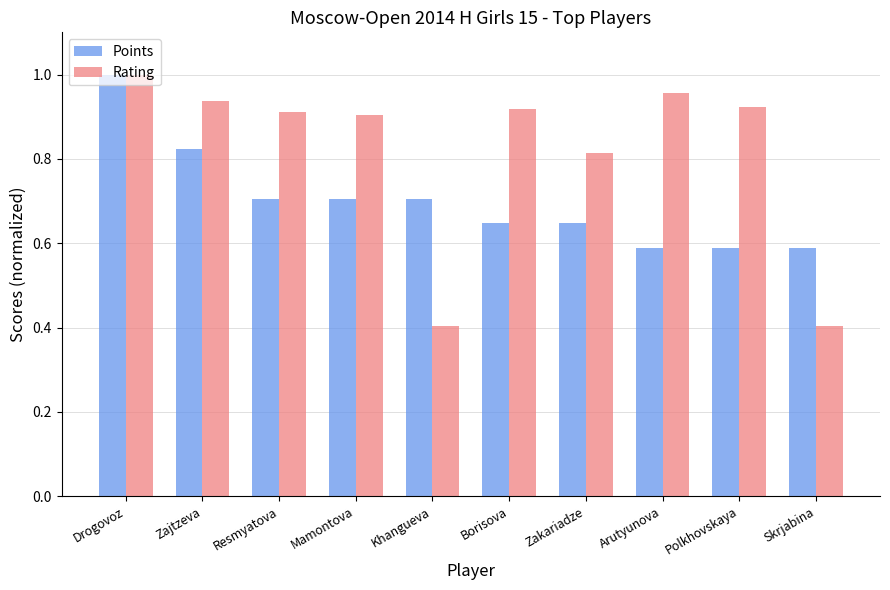

Which series has the widest spread of values?

Rating